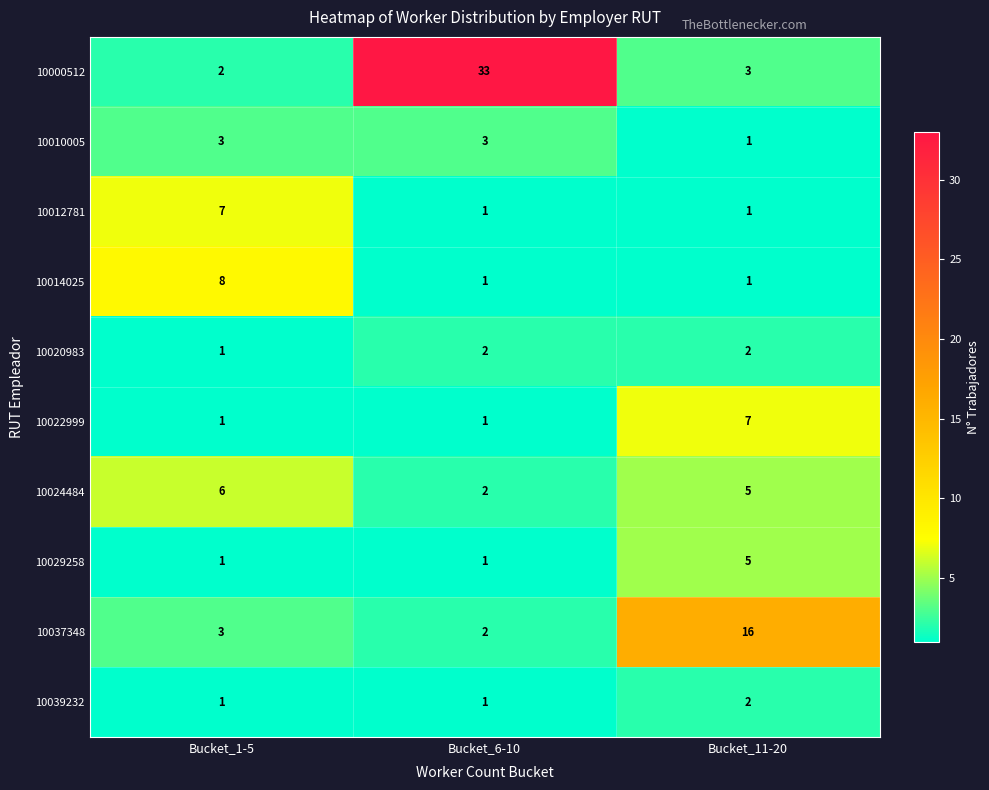

At which category is the sum across all series the highest?

Bucket_6-10